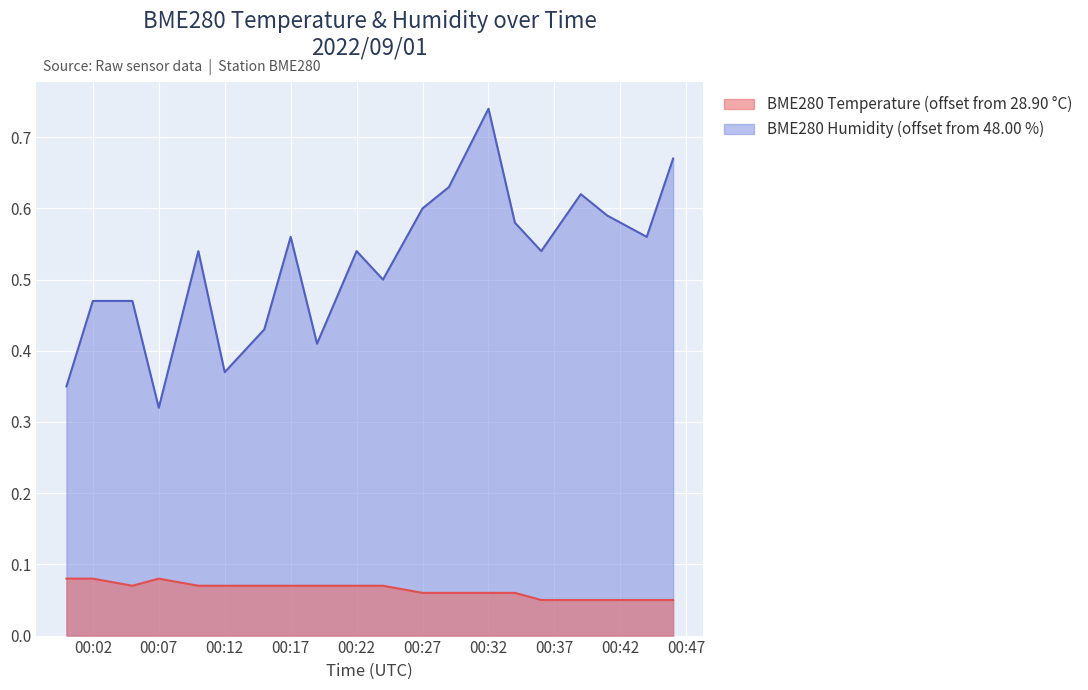

How many lines are shown in the chart?

2